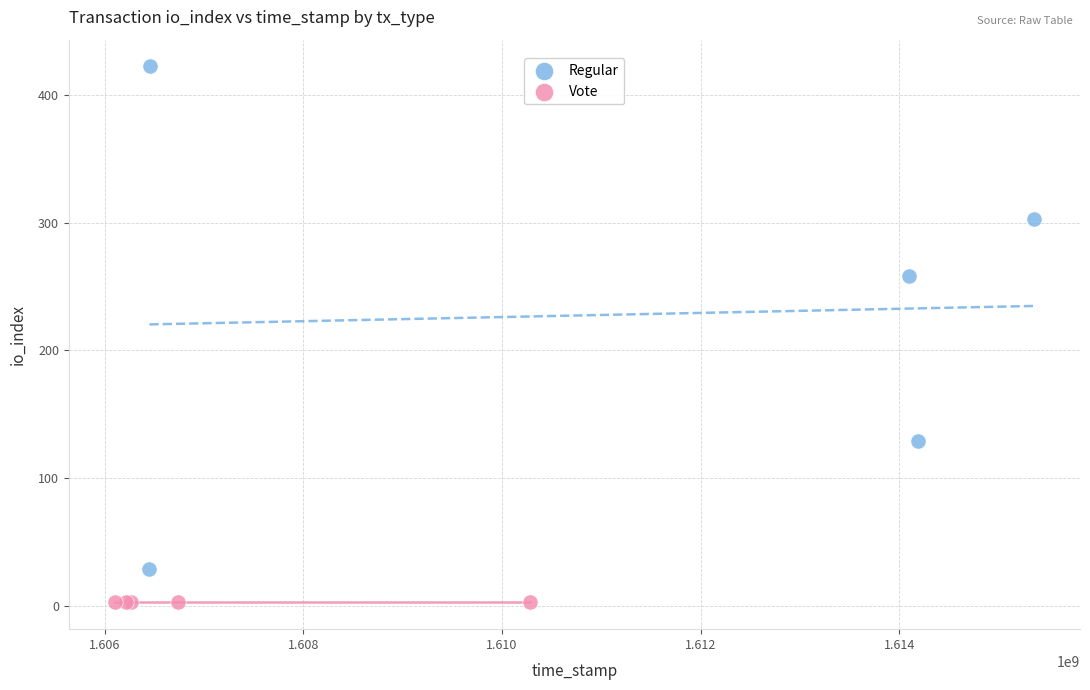

Which series contains the lowest Y value?

Vote